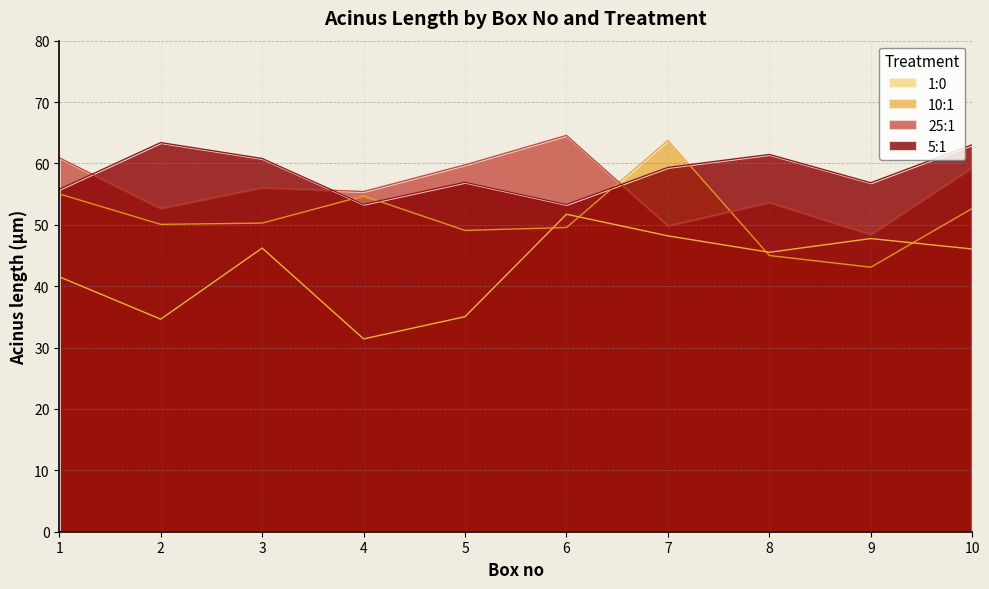

At how many categories does at least one series exceed 41?

10